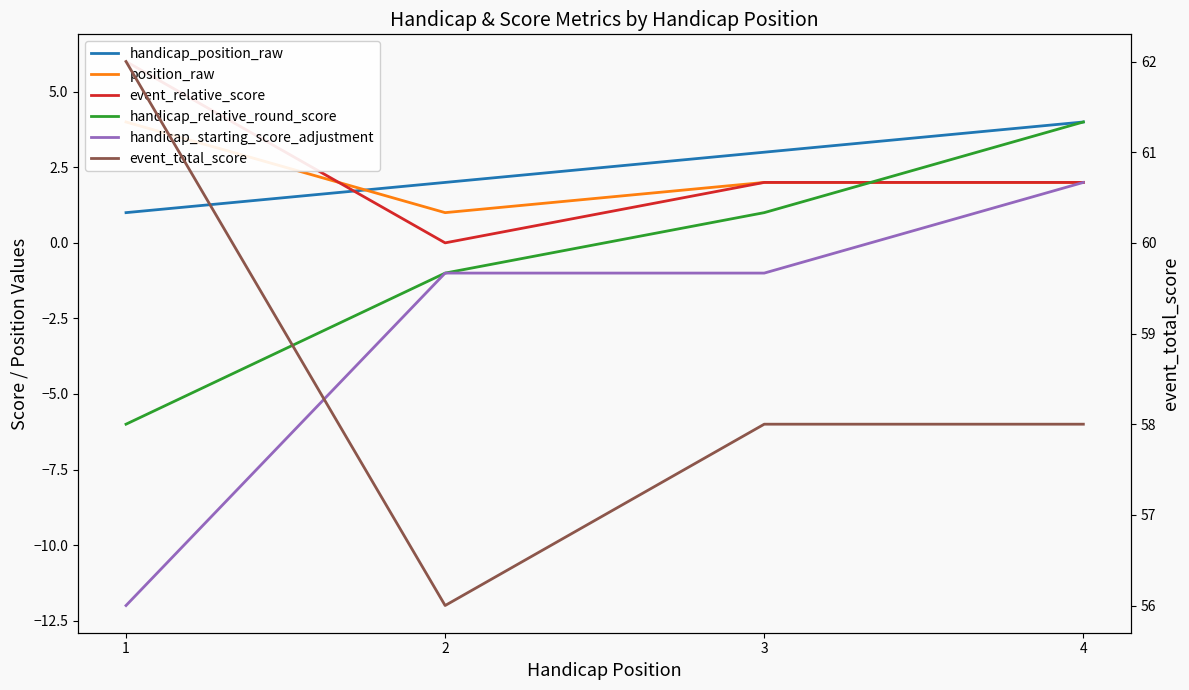

Is it true that handicap_starting_score_adjustment equals 3 at 4?

False